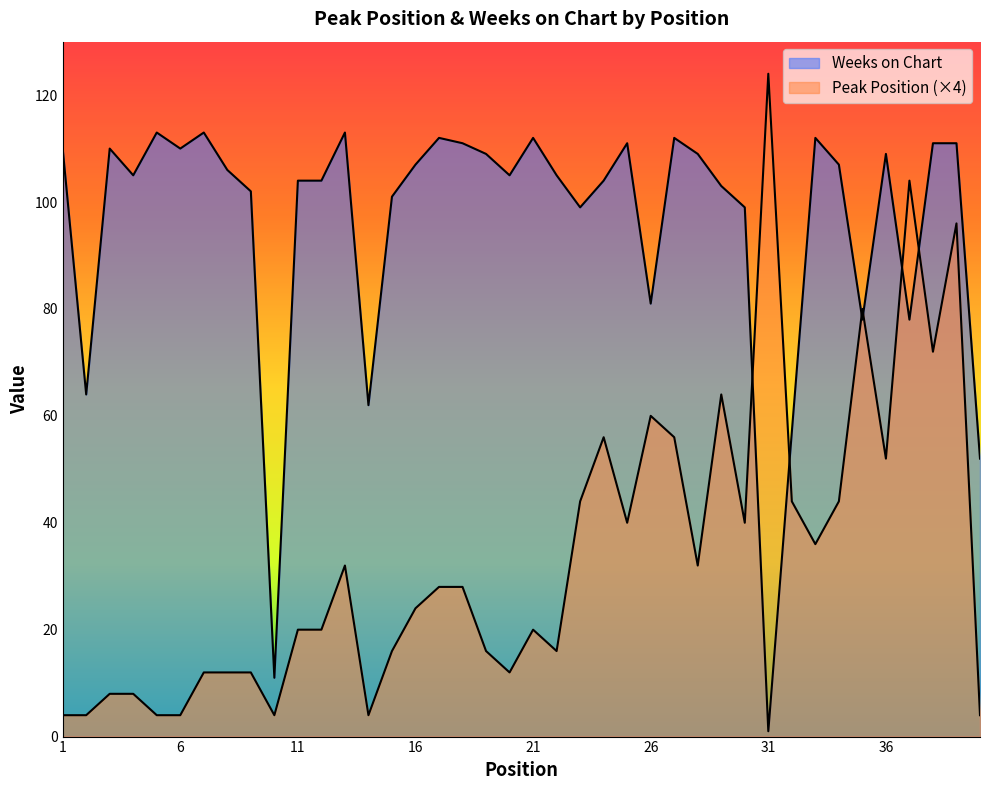

What is the greatest value displayed?

124